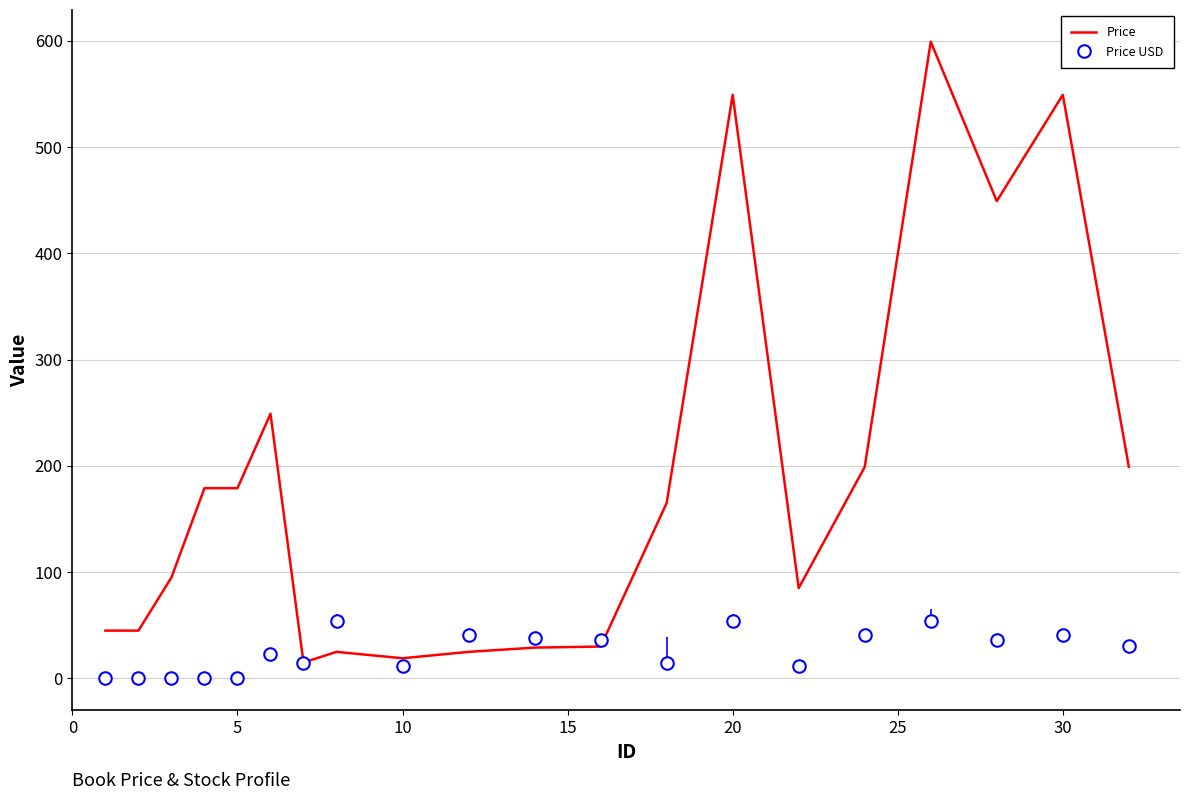

Which series has the largest range (max minus min)?

Price